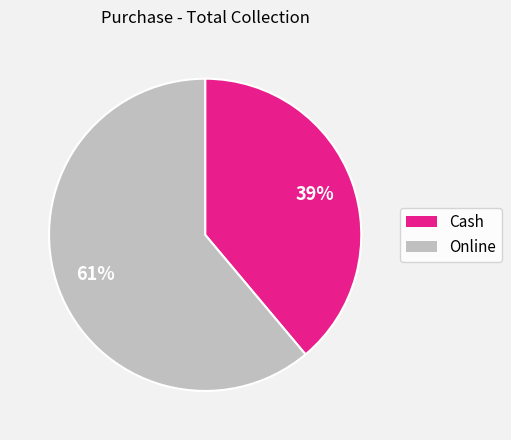

Which category accounts for the majority?

Online